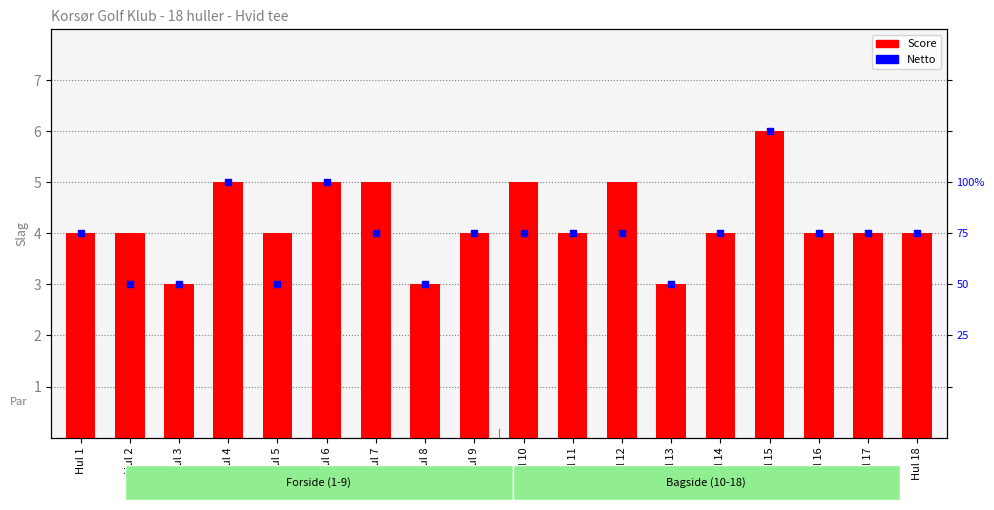

Which series contains the lowest Y value?

Score